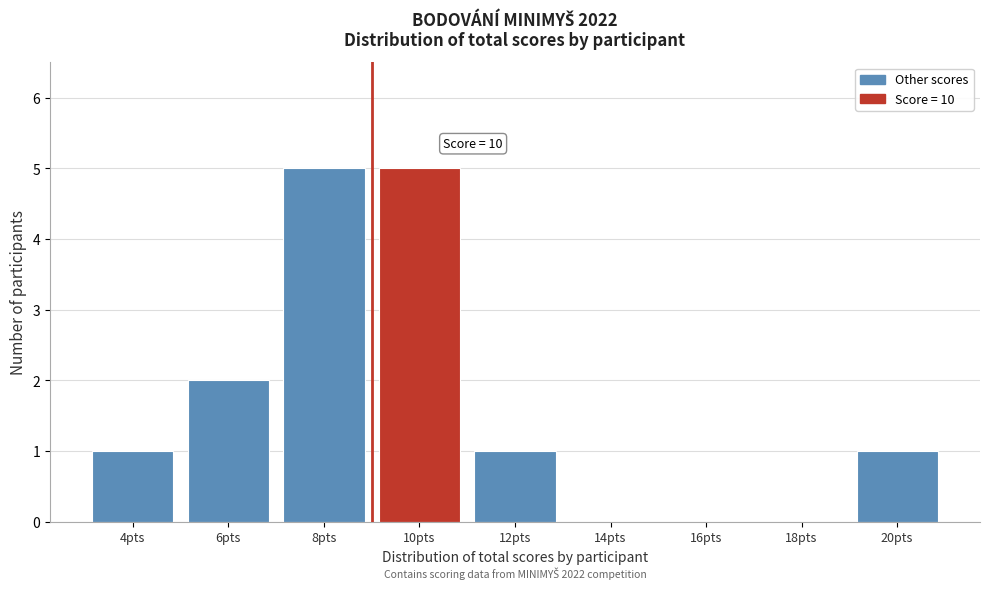

Reading left to right, what are all the values shown in this chart?

4pts=1	6pts=2	8pts=5	10pts=5	12pts=1	14pts=0	16pts=0	18pts=0	20pts=1